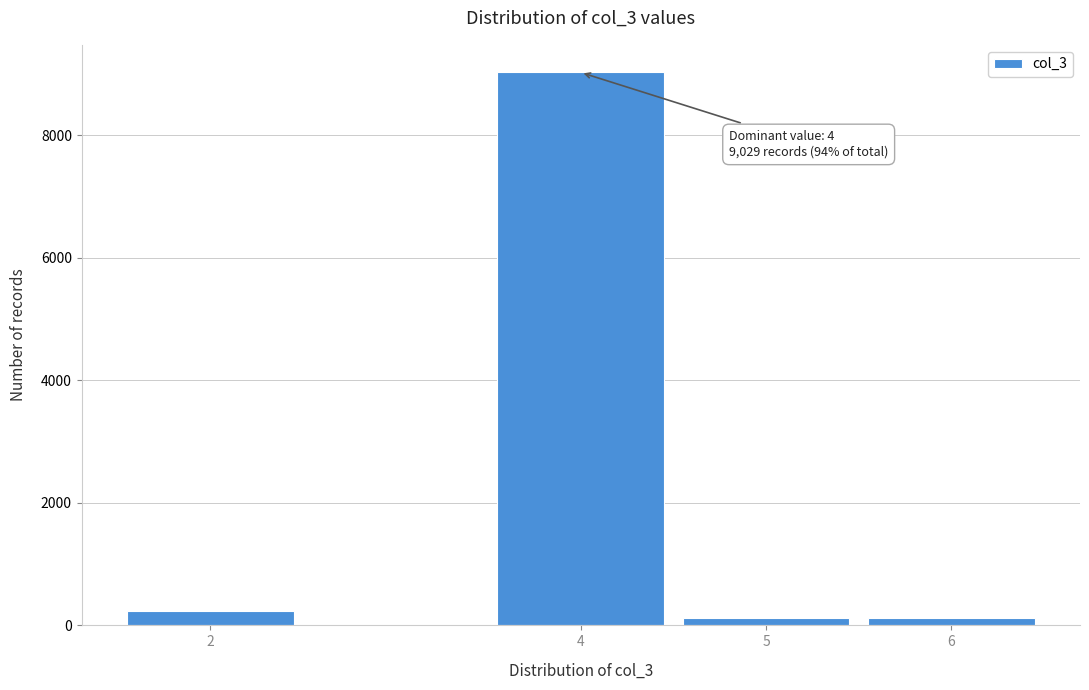

Reading right to left, extract all data points from this chart.

6=119	5=119	4=9029	2=238